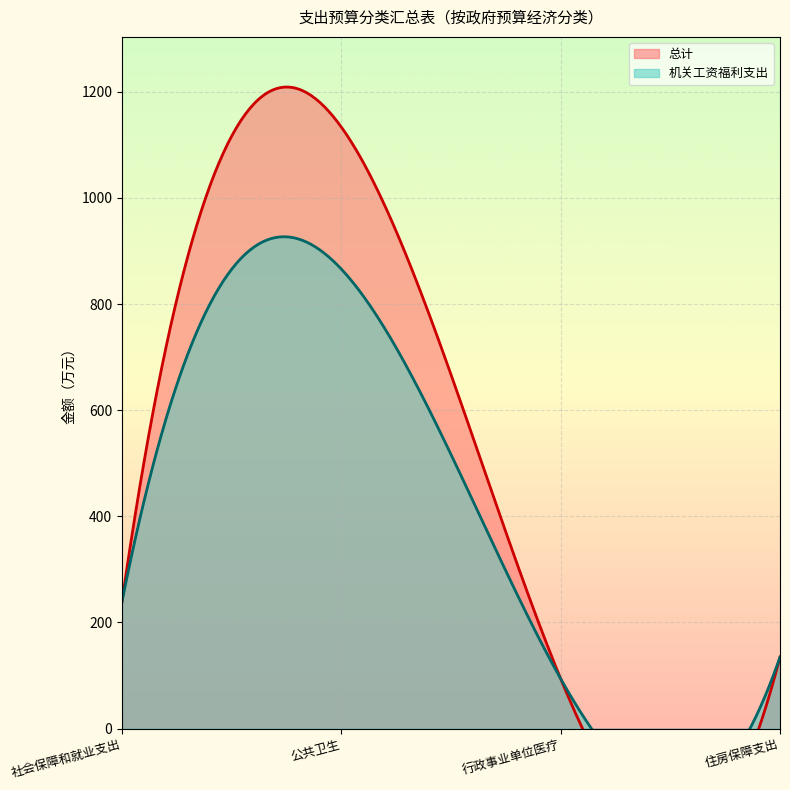

Is it true that 机关工资福利支出 equals 865.7 at 公共卫生?

True